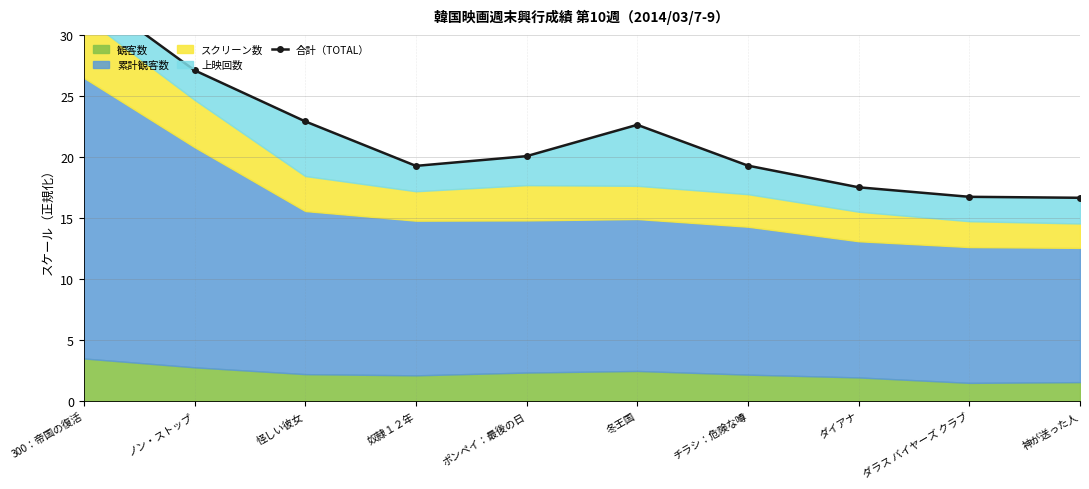

Count the number of values greater than 20.

5